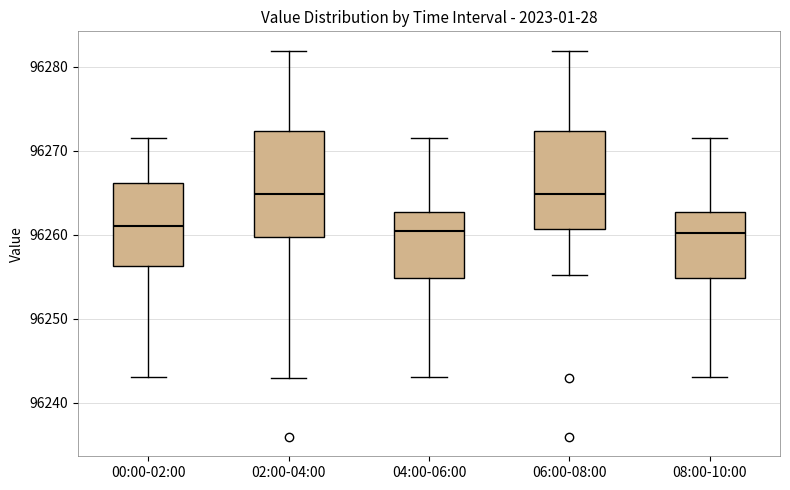

Reading left to right, transcribe this box plot: for each box, give where its median line is, the range the box spans, and where its two whiskers end, as read against the y-axis. The values are not printed on the chart, so give them approximately, as read against the axis.

00:00-02:00: median 96261, box 96256 to 96266, whiskers 96243 to 96272
02:00-04:00: median 96265, box 96260 to 96272, whiskers 96243 to 96282
04:00-06:00: median 96260, box 96255 to 96263, whiskers 96243 to 96272
06:00-08:00: median 96265, box 96261 to 96272, whiskers 96255 to 96282
08:00-10:00: median 96260, box 96255 to 96263, whiskers 96243 to 96272